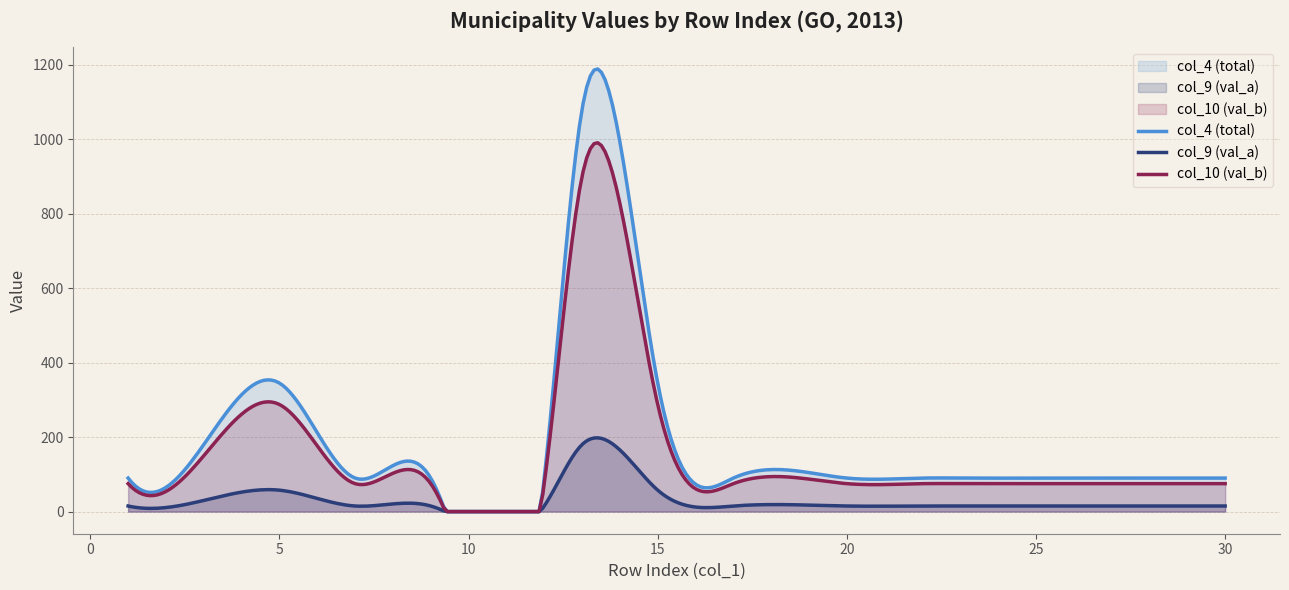

Which series has the widest spread of values?

col_4 (total)